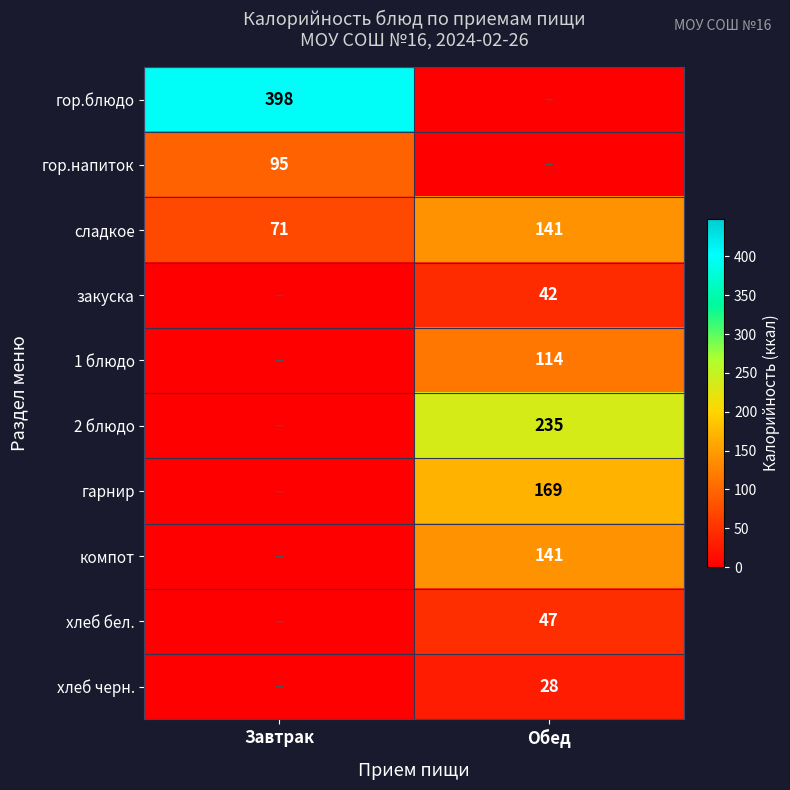

What is the sum of the сладкое values at Завтрак and Обед?

212